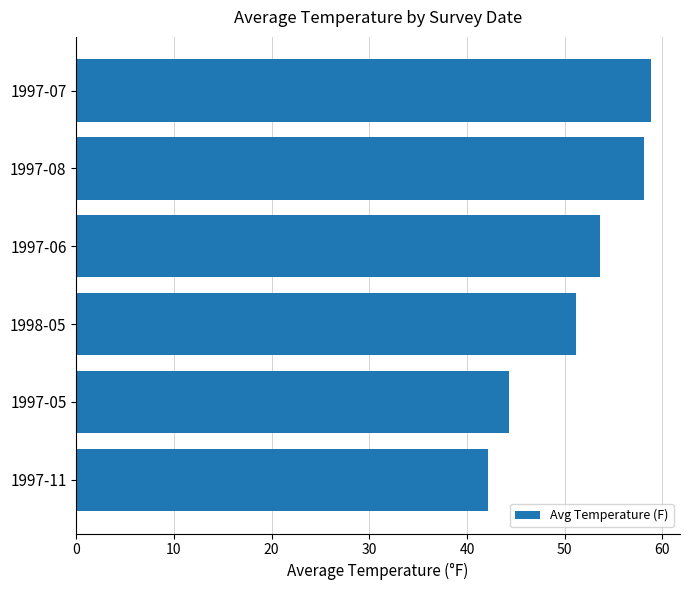

The chart shows a value of 26.1 at 1997-05. True or false?

False